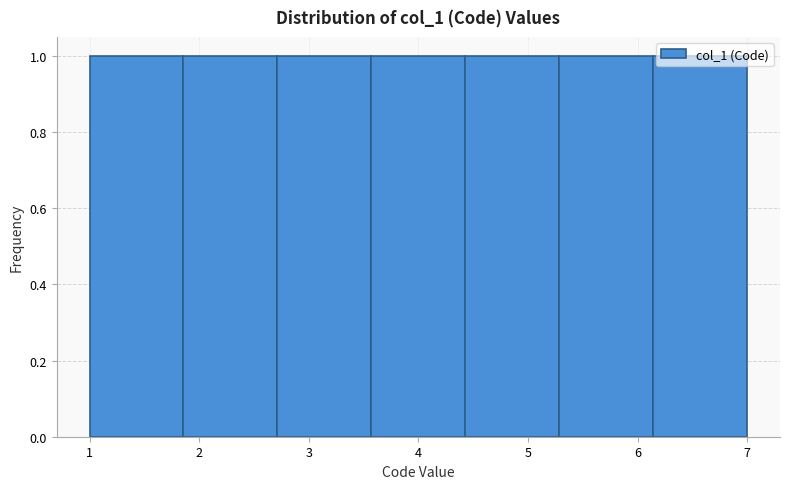

Reading left to right, list every bar in this chart as the range it spans on the x-axis followed by its height. Neither the bar edges nor the heights are printed on the chart, so give them approximately, as read against the axes.

1.0 to 1.9: 1
1.9 to 2.7: 1
2.7 to 3.6: 1
3.6 to 4.4: 1
4.4 to 5.3: 1
5.3 to 6.1: 1
6.1 to 7.0: 1